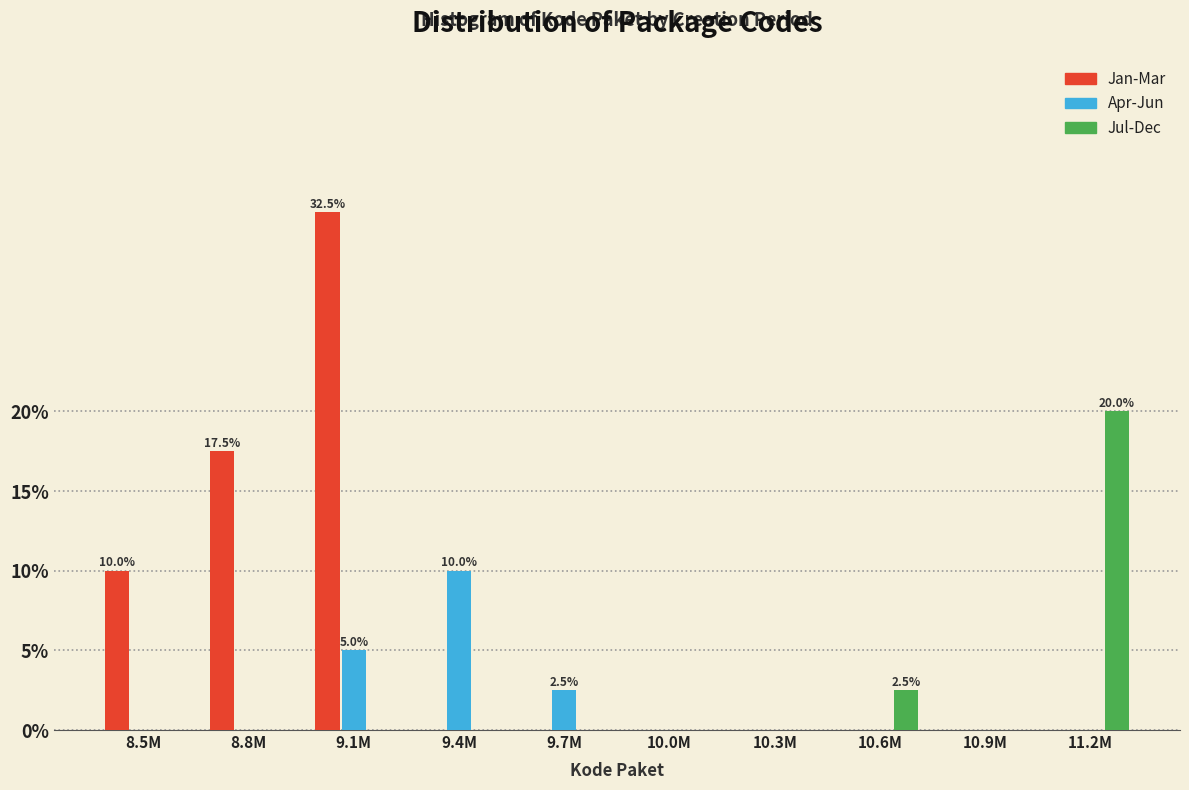

Reading left to right, list all the values displayed in this chart.

Jan-Mar: 8.5M=10.0	8.8M=17.5	9.1M=32.5	9.4M=0.0	9.7M=0.0	10.0M=0.0	10.3M=0.0	10.6M=0.0	10.9M=0.0	11.2M=0.0
Apr-Jun: 8.5M=0.0	8.8M=0.0	9.1M=5.0	9.4M=10.0	9.7M=2.5	10.0M=0.0	10.3M=0.0	10.6M=0.0	10.9M=0.0	11.2M=0.0
Jul-Dec: 8.5M=0.0	8.8M=0.0	9.1M=0.0	9.4M=0.0	9.7M=0.0	10.0M=0.0	10.3M=0.0	10.6M=2.5	10.9M=0.0	11.2M=20.0